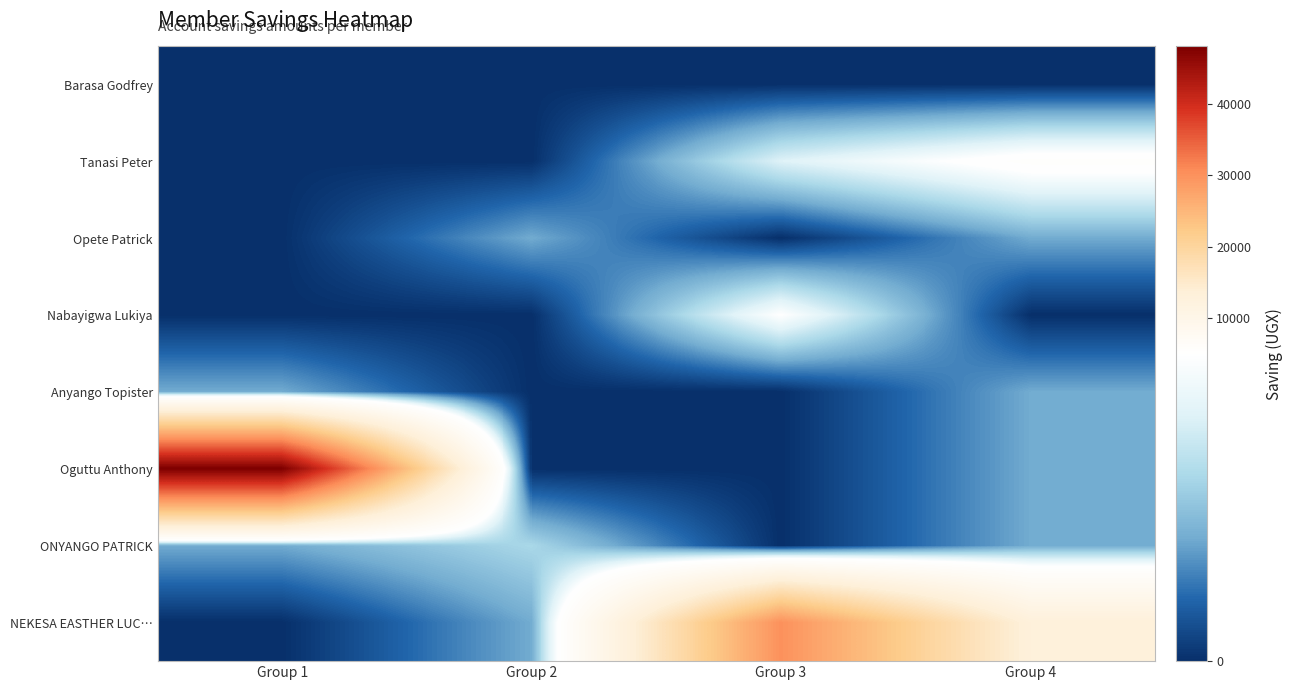

At Group 4, list the series in order from largest to smallest.

NEKESA EASTHER LUC…, Tanasi Peter, Opete Patrick, Anyango Topister, Oguttu Anthony, ONYANGO PATRICK, Barasa Godfrey, Nabayigwa Lukiya